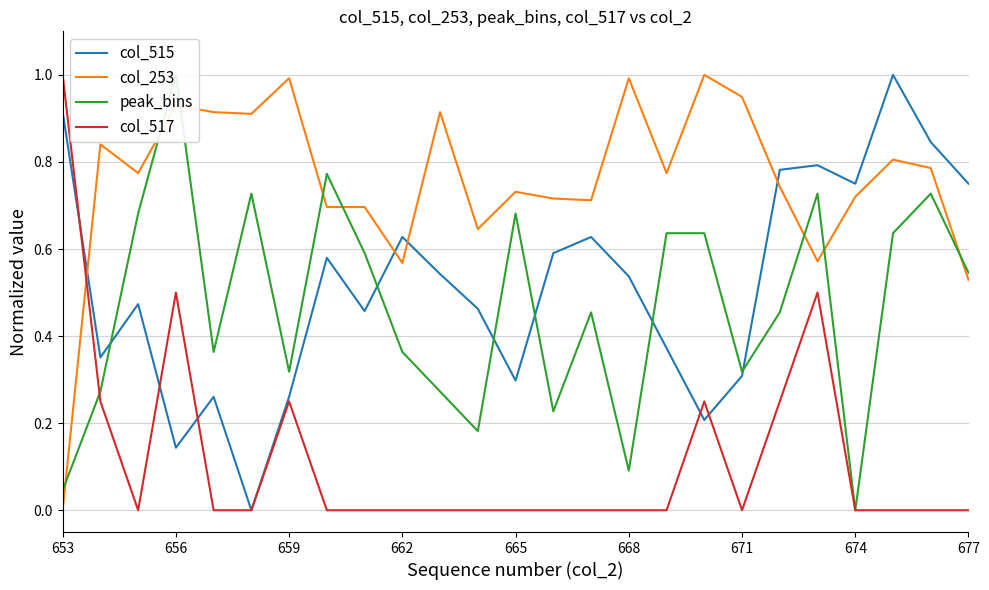

How many times do peak_bins and col_517 cross each other?

1